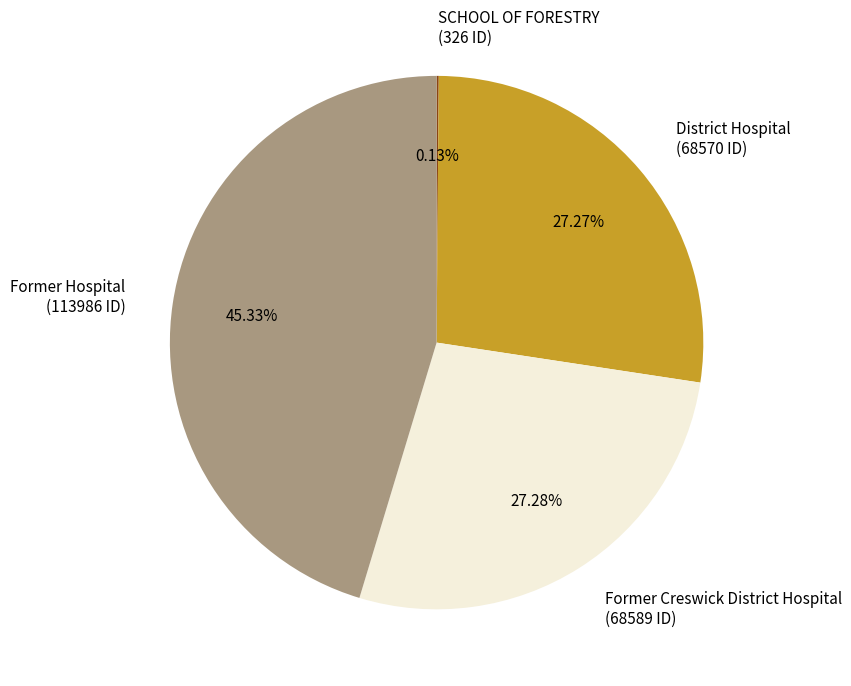

Do District Hospital and Former Creswick District Hospital together represent more than half of the pie?

Yes